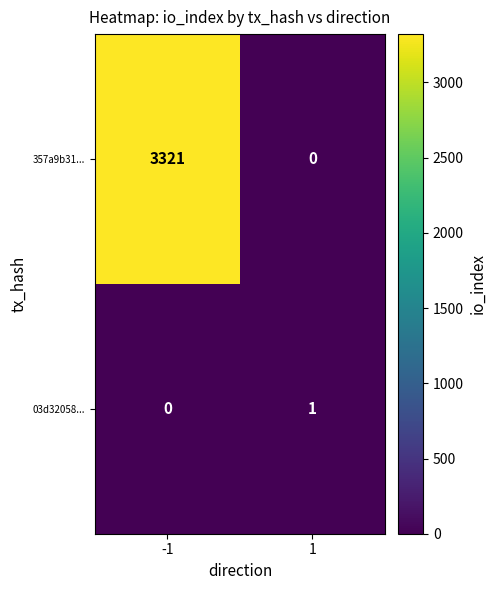

What is the difference between the 357a9b31... values at 1 and -1?

3321